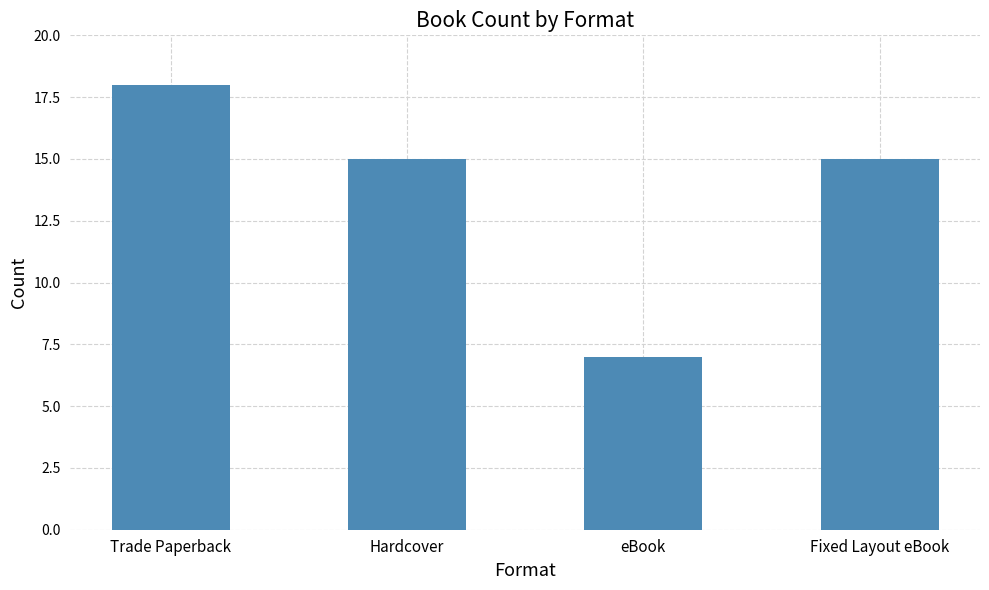

What is the approximate value at Hardcover, to the nearest 5?

15